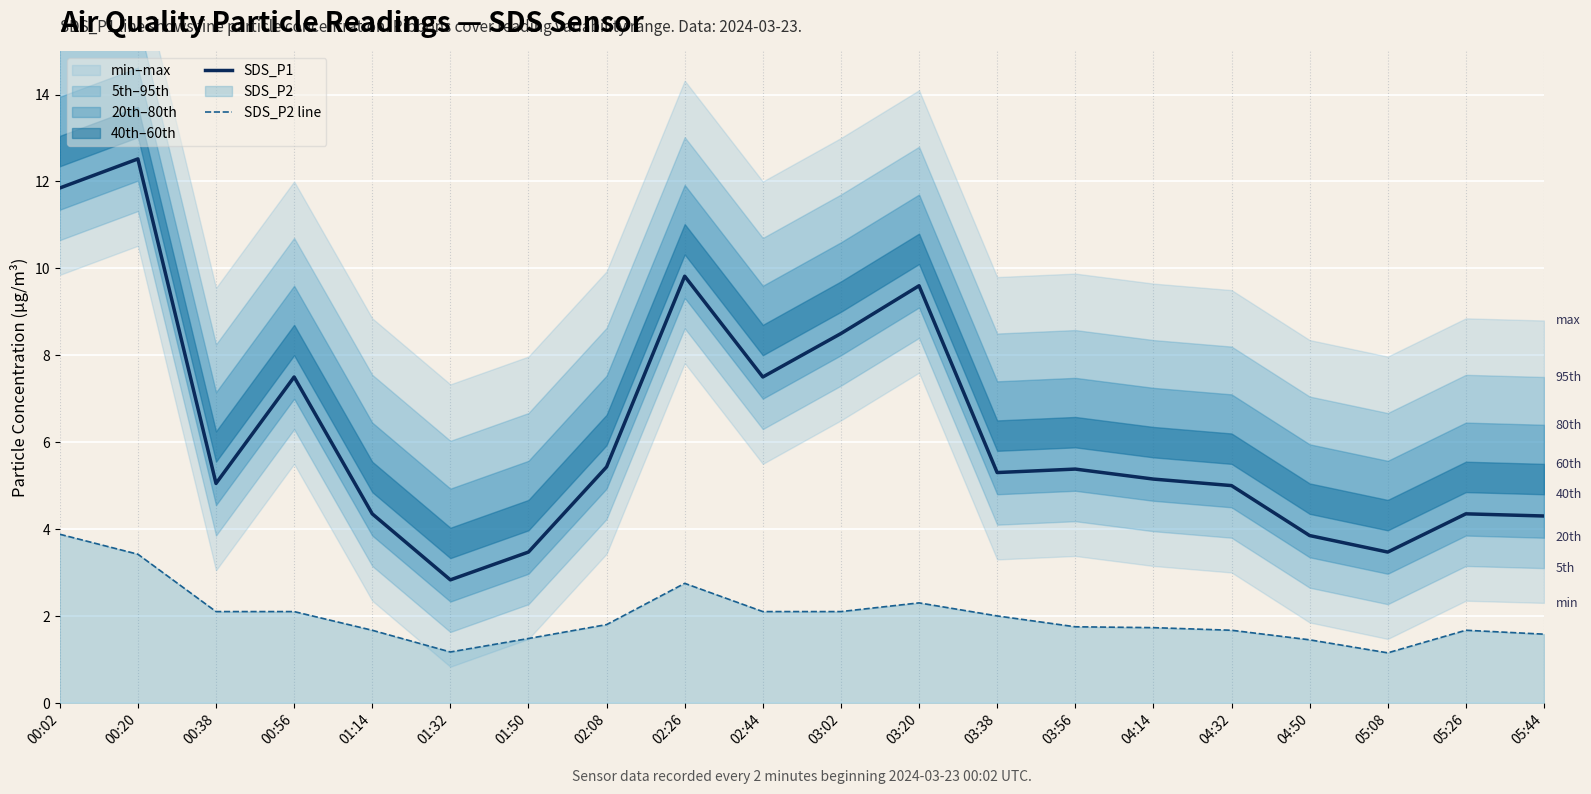

True or false: SDS_P2 line and SDS_P1 cross at least once.

False